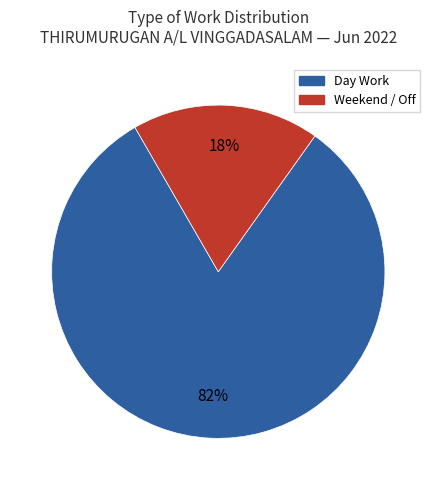

To the nearest percent, what is the average slice percentage?

50%